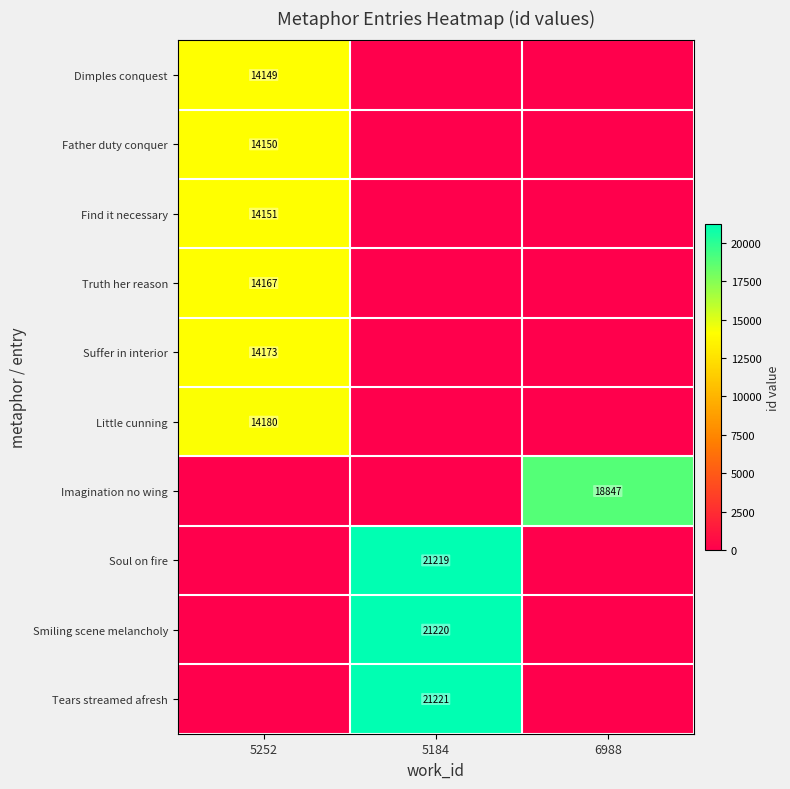

Is it true that Tears streamed afresh equals 14230 at 5184?

False